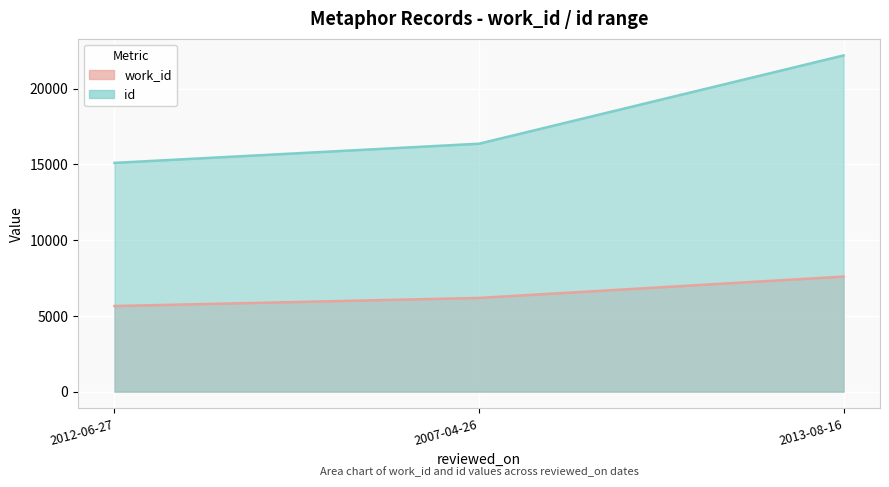

List the series in order of their overall mean, highest first.

id, work_id